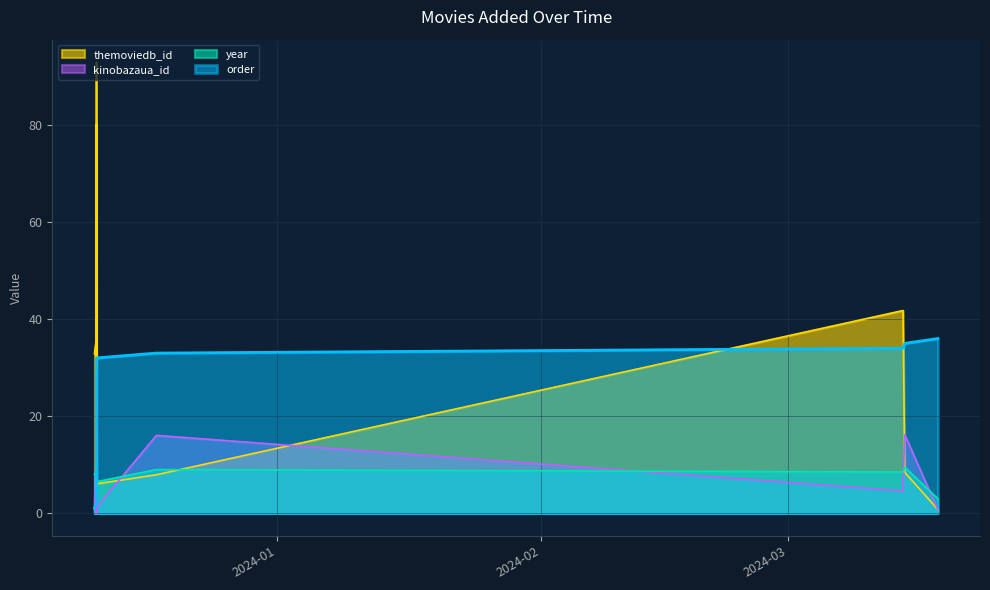

After their last crossing, which series has the higher values: kinobazaua_id or year?

year